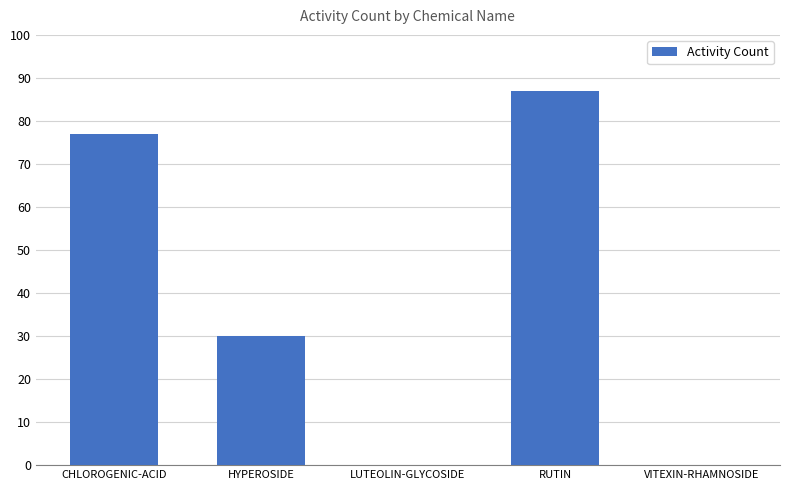

How many data points does each series have?

5